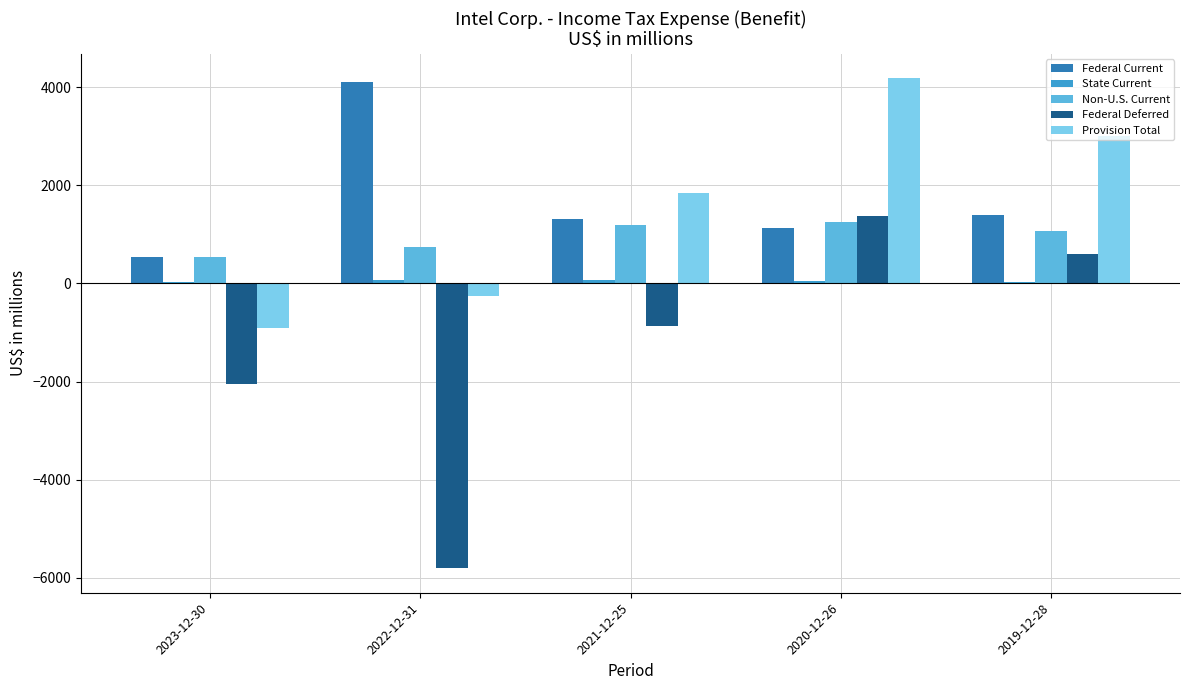

What is the maximum value for Non-U.S. Current?

1244